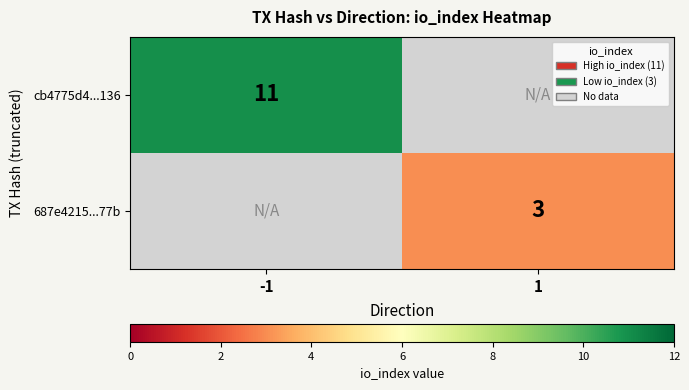

True or false: cb4775d4...136 has a value of 16 at -1.

False